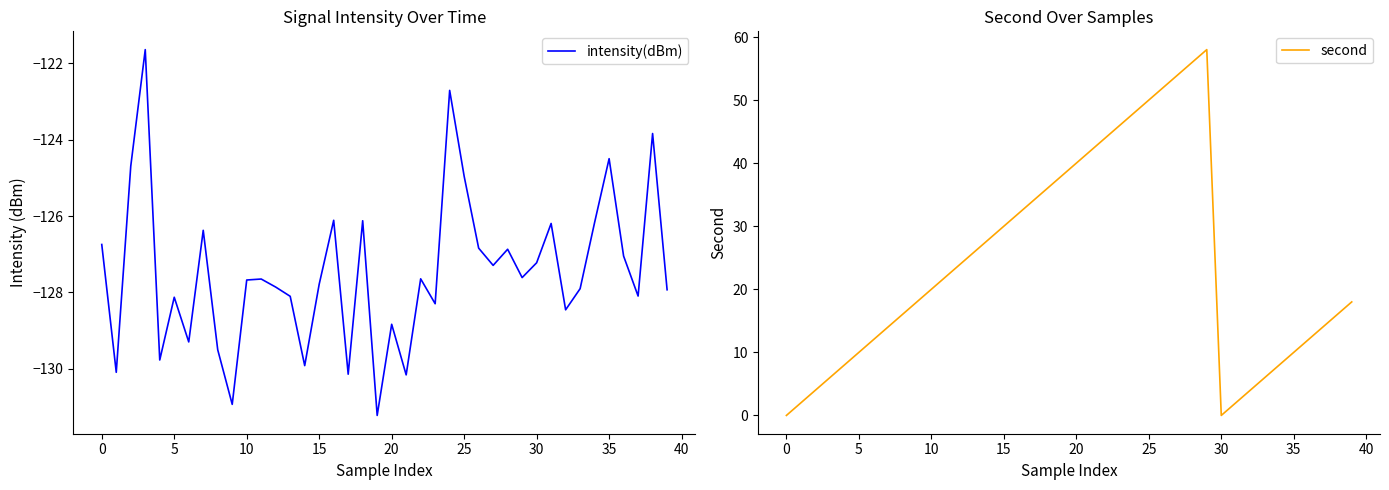

At which label is intensity(dBm) closest to -126?

16